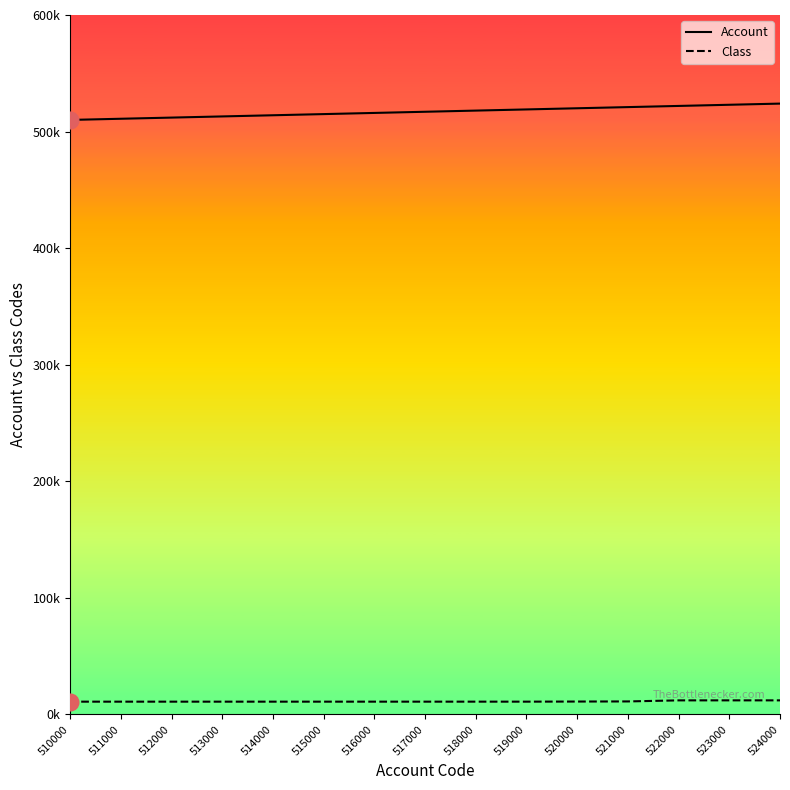

Which series has the largest total across all categories?

Account